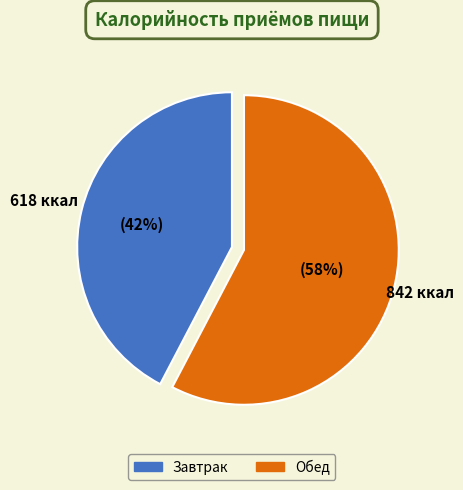

Which has a higher value, Обед or Завтрак?

Обед